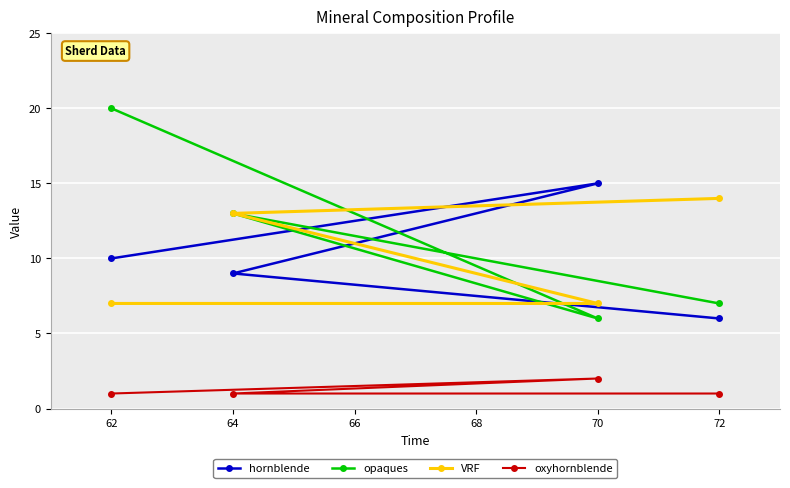

What is the approximate value of oxyhornblende at 62?

1